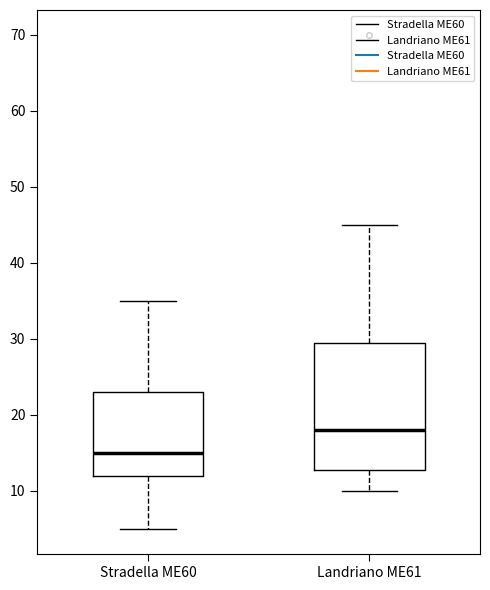

Which box's median line is the highest?

Landriano ME61